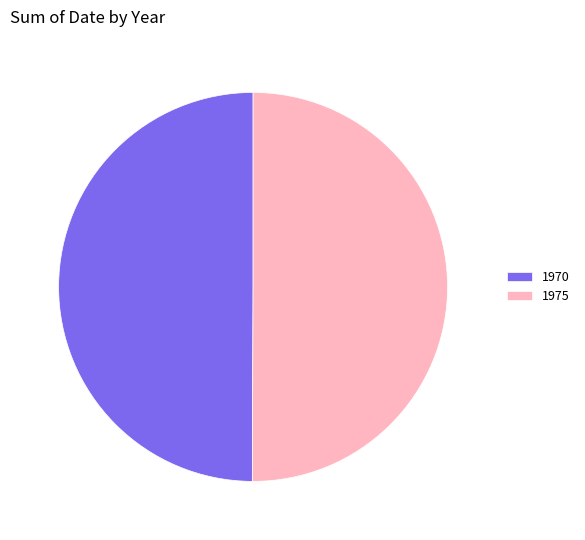

What is the ratio of the value at 1970 to the value at 1975?

1.0